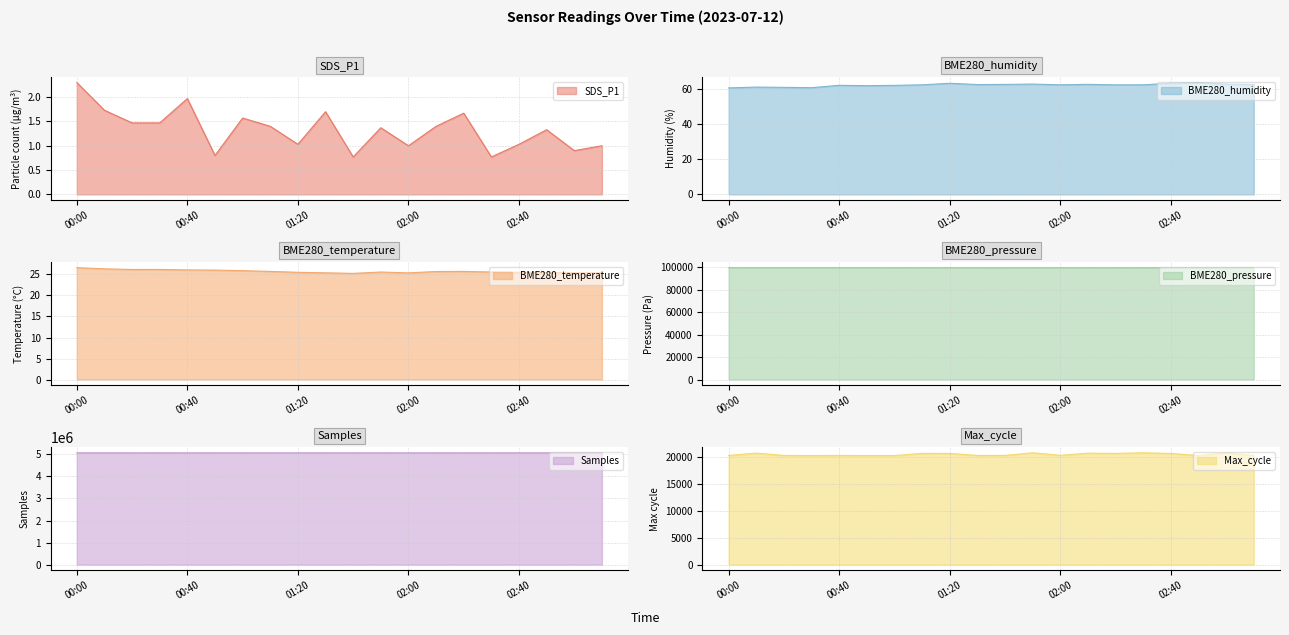

Is the value of BME280_temperature at 01:30 greater than the value of Samples at 02:50?

No